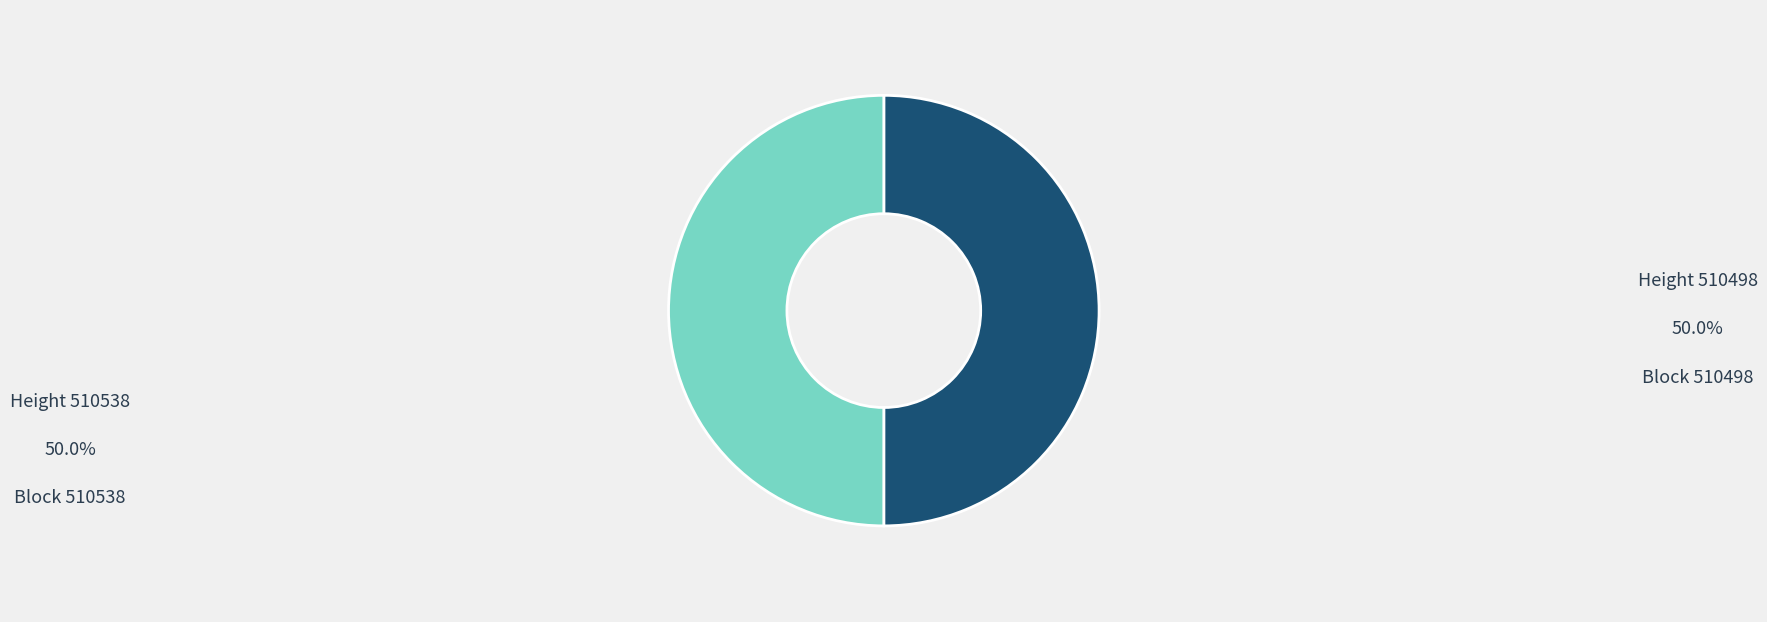

Which slice is the largest?

510538